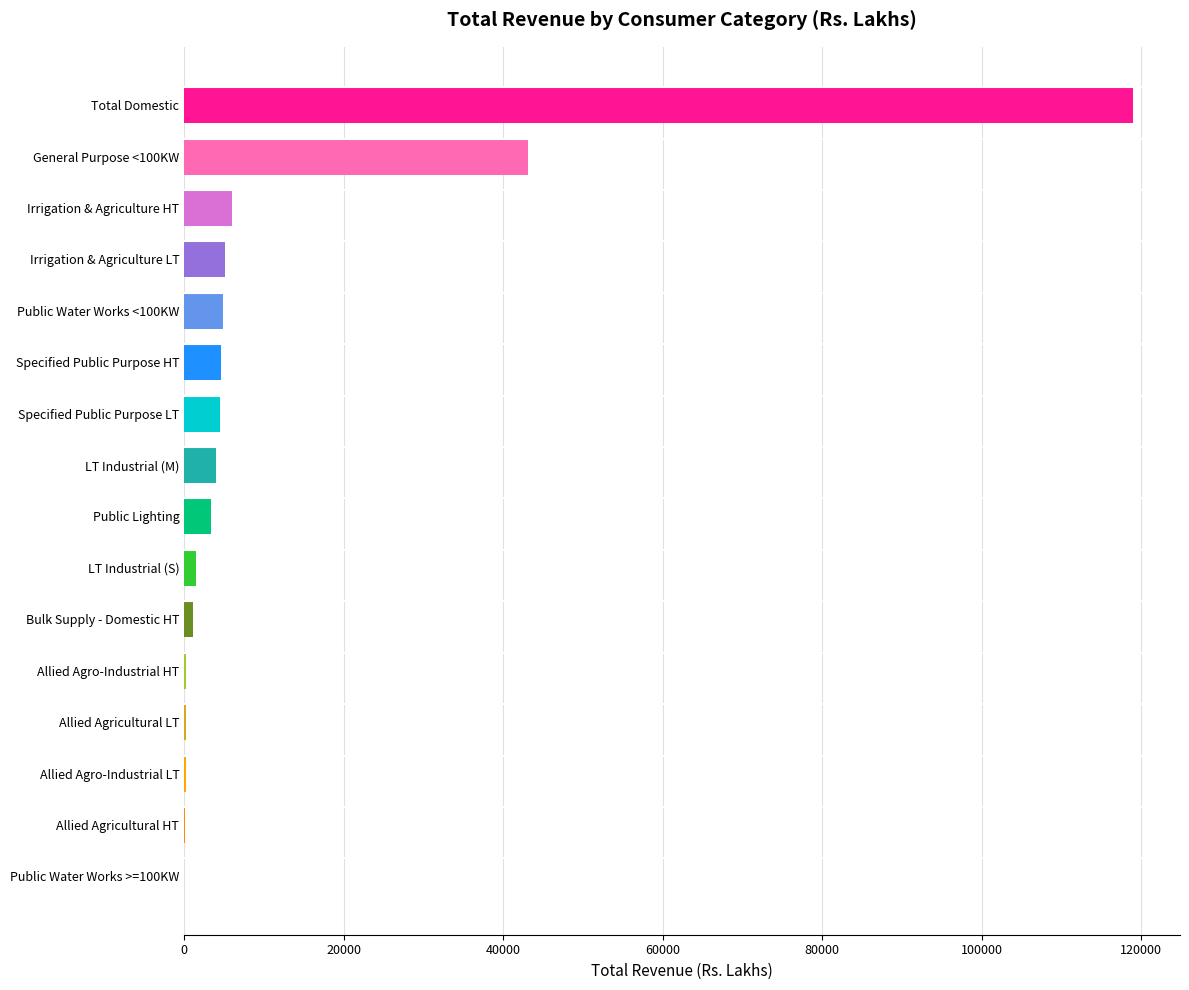

At which label is the value closest to 59463?

General Purpose <100KW